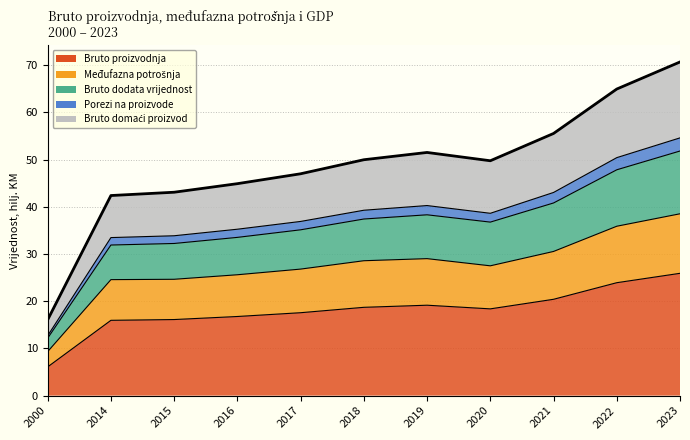

True or false: Međufazna potrošnja and Porezi na proizvode cross at least once.

False